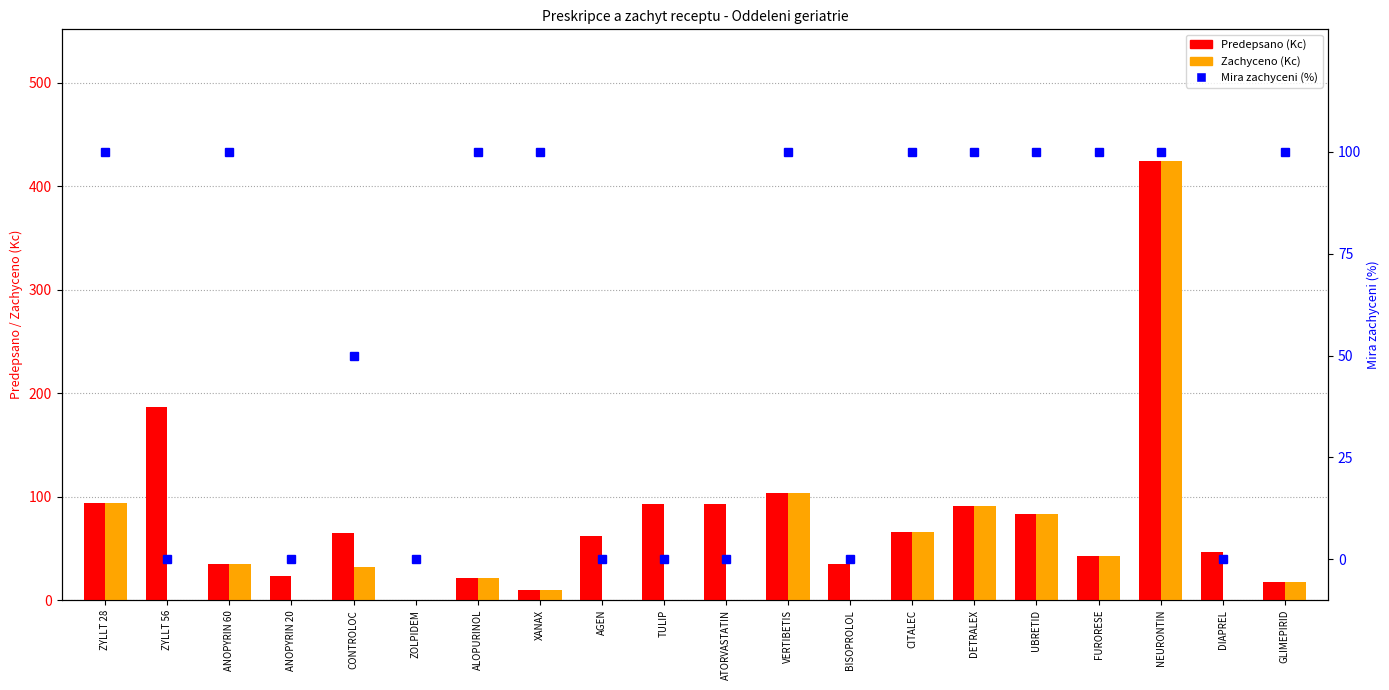

Does the chart contain stacked bars?

No